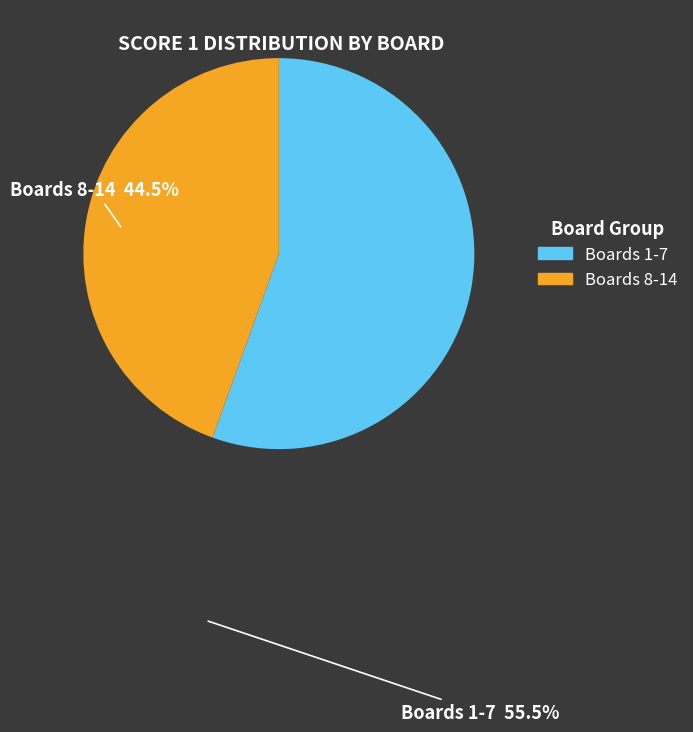

Approximately how many times larger is the value at Boards 1-7 compared to Boards 8-14?

1.2